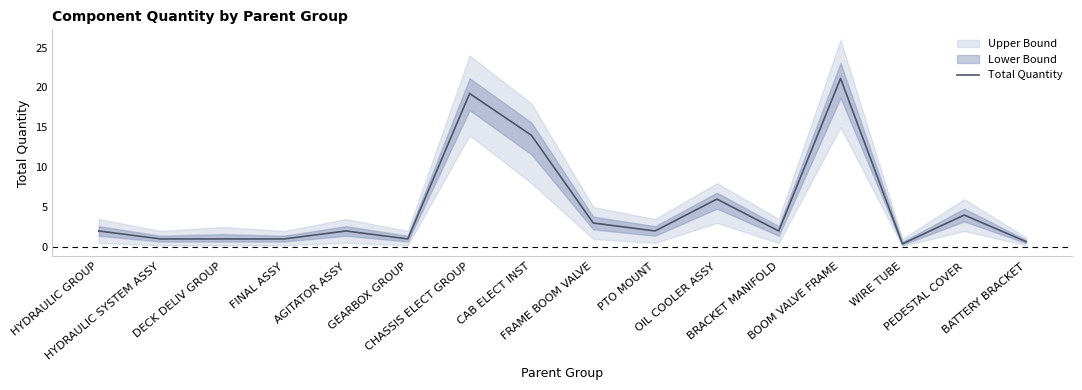

Reading left to right, what are all the values shown in this chart?

HYDRAULIC GROUP=2.0	HYDRAULIC SYSTEM ASSY=1.0	DECK DELIV GROUP=1.0	FINAL ASSY=1.0	AGITATOR ASSY=2.0	GEARBOX GROUP=1.0	CHASSIS ELECT GROUP=19.2	CAB ELECT INST=14.0	FRAME BOOM VALVE=3.0	PTO MOUNT=2.0	OIL COOLER ASSY=6.0	BRACKET MANIFOLD=2.0	BOOM VALVE FRAME=21.1	WIRE TUBE=0.4	PEDESTAL COVER=4.0	BATTERY BRACKET=0.7